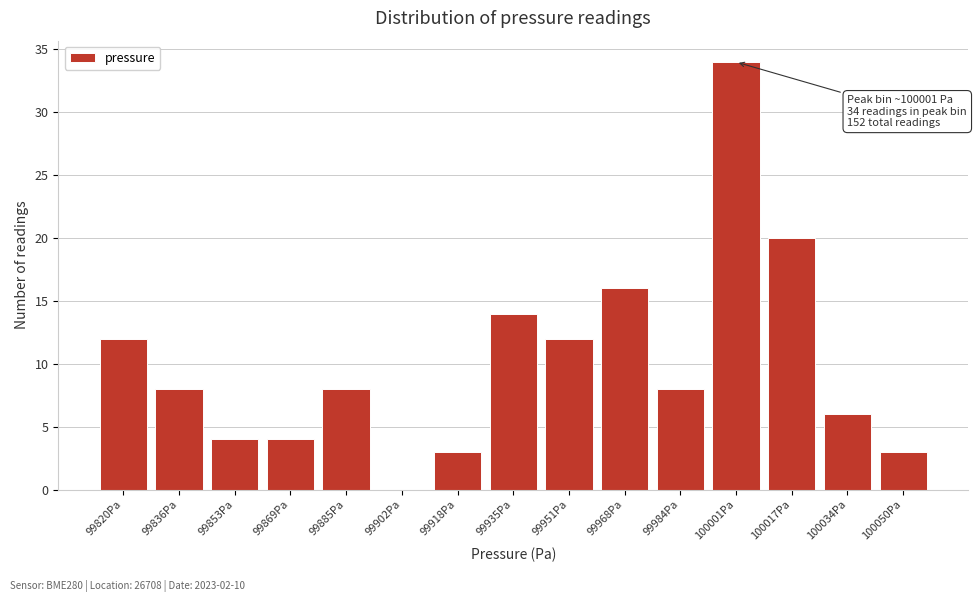

Reading left to right, extract all data points from this chart.

99820Pa=12	99836Pa=8	99853Pa=4	99869Pa=4	99885Pa=8	99902Pa=0	99918Pa=3	99935Pa=14	99951Pa=12	99968Pa=16	99984Pa=8	100001Pa=34	100017Pa=20	100034Pa=6	100050Pa=3